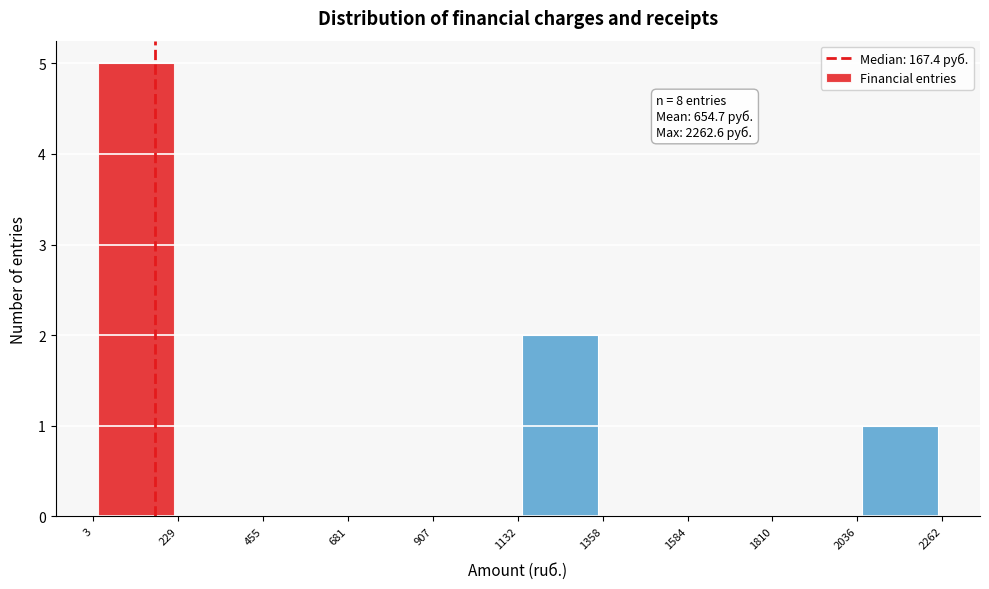

Over which range of the x-axis is the bar tallest?

3 to 229